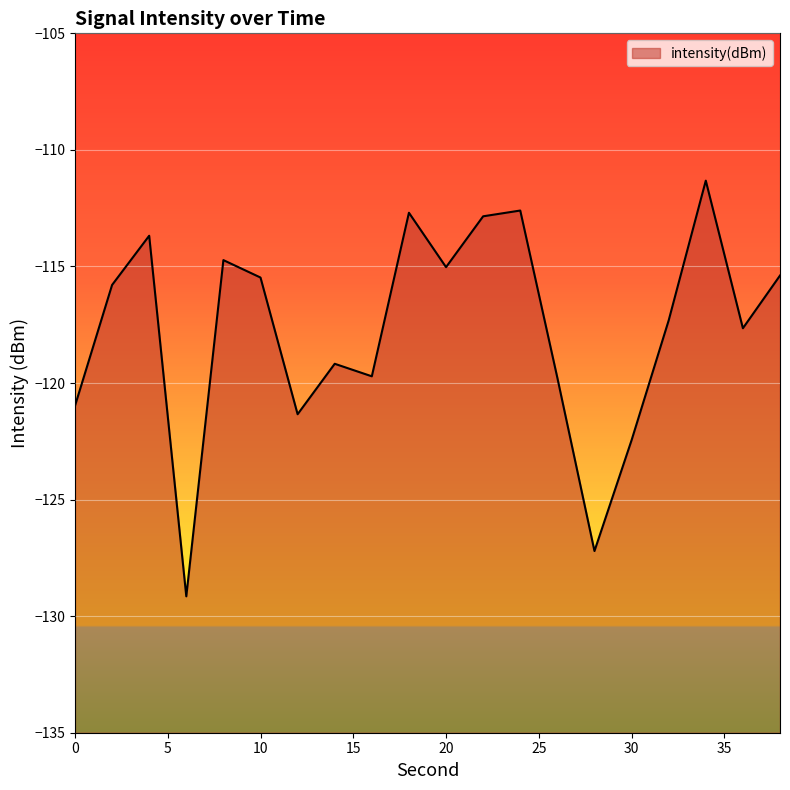

Reading left to right, transcribe all the data shown in this chart.

-121.0	-115.8	-113.7	-129.1	-114.7	-115.5	-121.3	-119.2	-119.7	-112.7	-115.0	-112.8	-112.6	-119.8	-127.2	-122.5	-117.3	-111.3	-117.6	-115.4